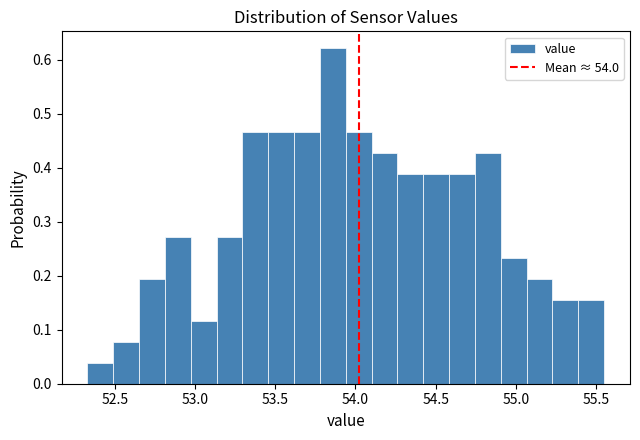

Read against the x-axis, roughly where is the centre of the tallest bar?

53.85